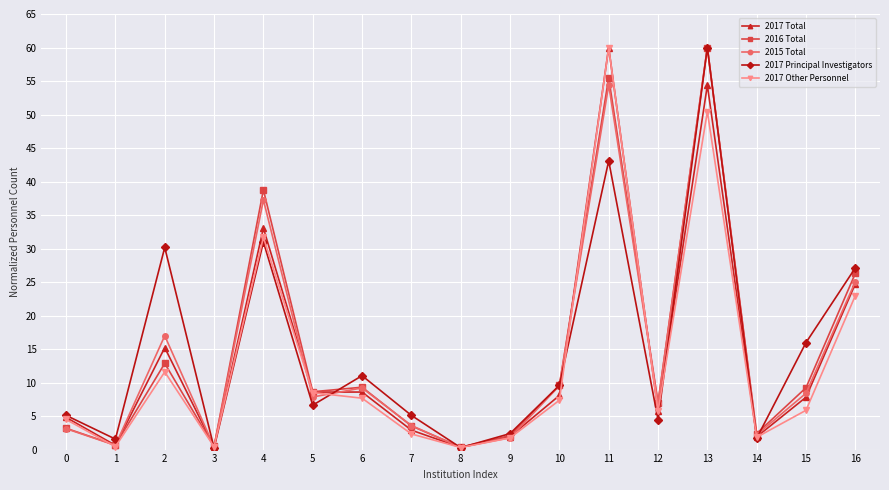

Where is the first local maximum for 2016 Total?

2